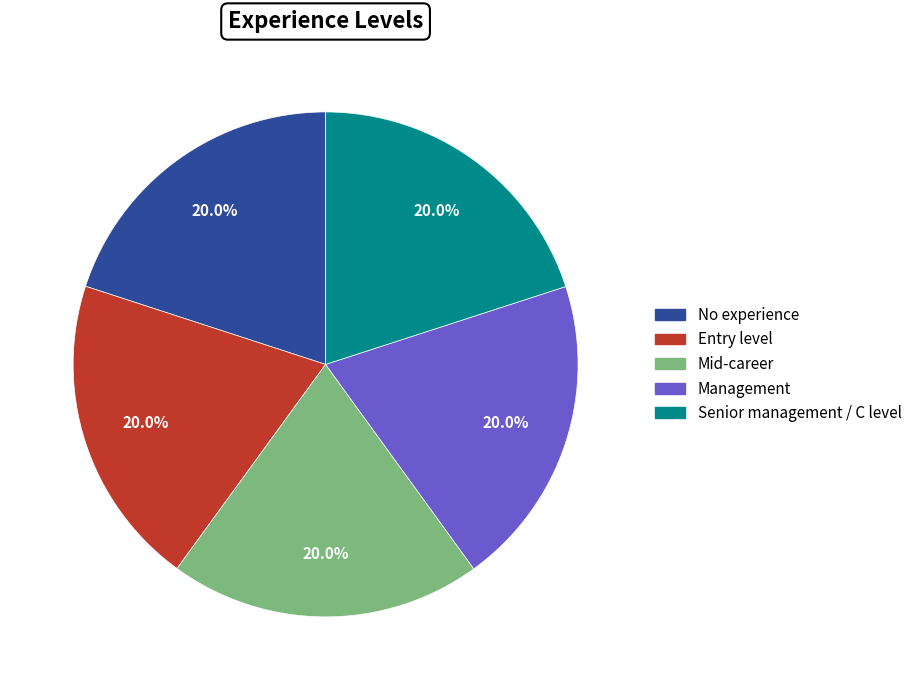

Approximately how many times larger is the value at Management compared to No experience?

1.0